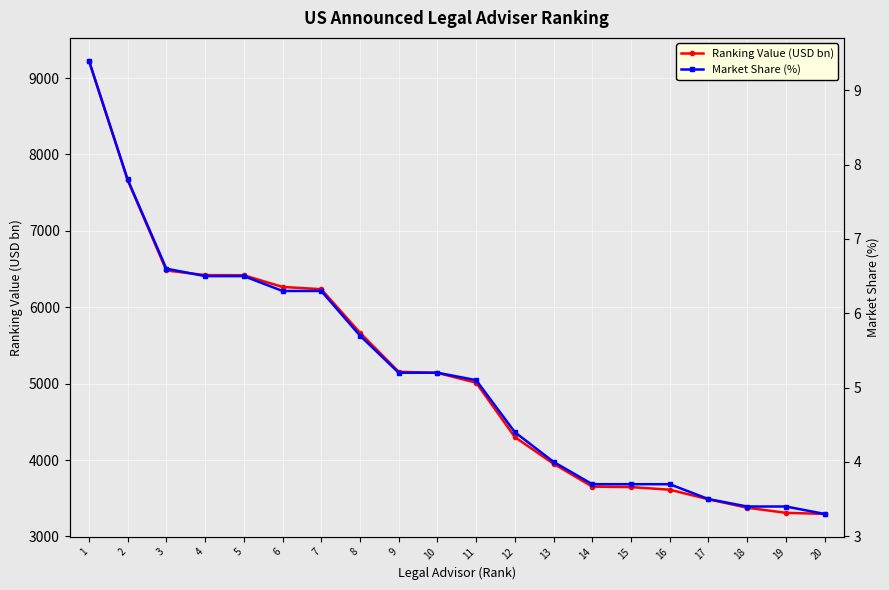

What is the difference between the highest and lowest values at 3?

6474.9